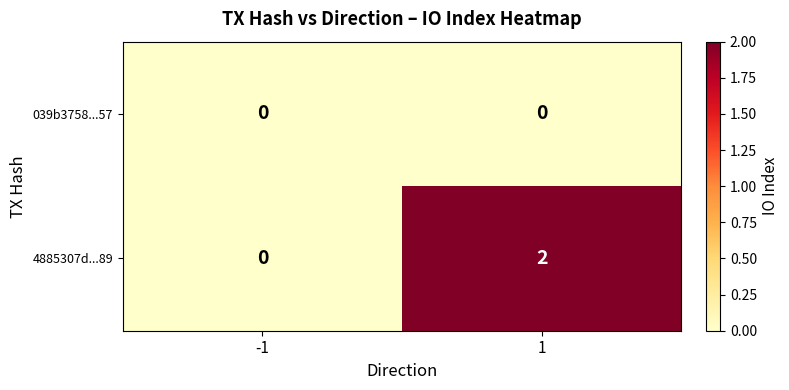

Which series has the widest spread of values?

4885307d...89